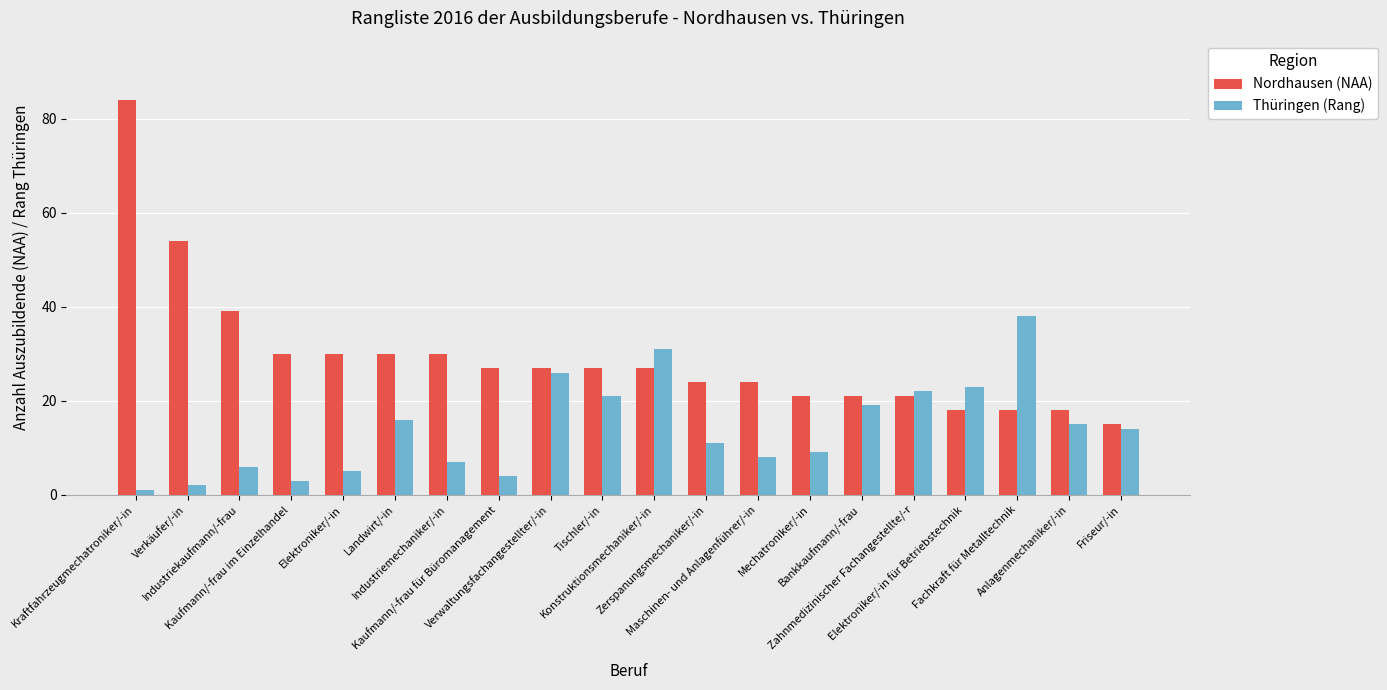

At which label does Thüringen (Rang) reach its peak?

Fachkraft für Metalltechnik